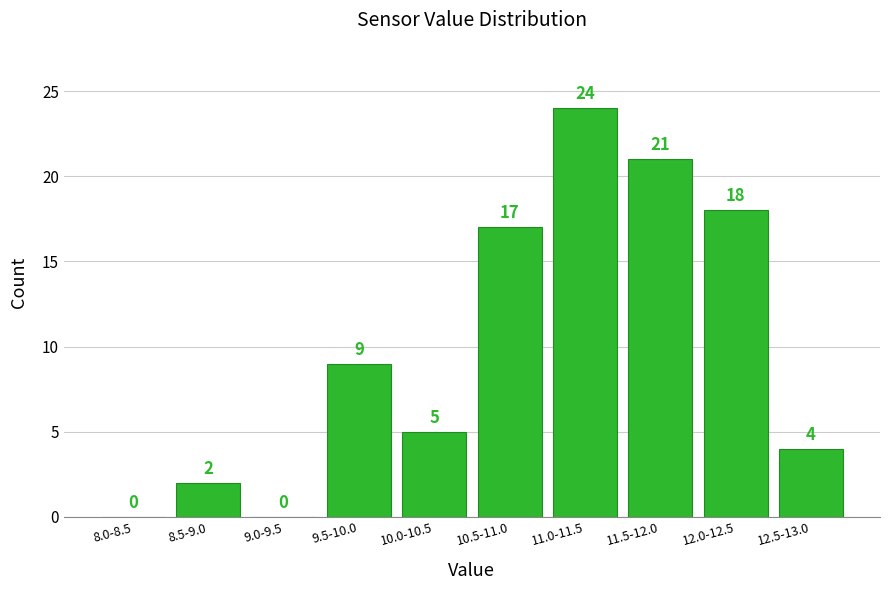

Reading right to left, transcribe all the data shown in this chart.

12.5-13.0=4	12.0-12.5=18	11.5-12.0=21	11.0-11.5=24	10.5-11.0=17	10.0-10.5=5	9.5-10.0=9	9.0-9.5=0	8.5-9.0=2	8.0-8.5=0